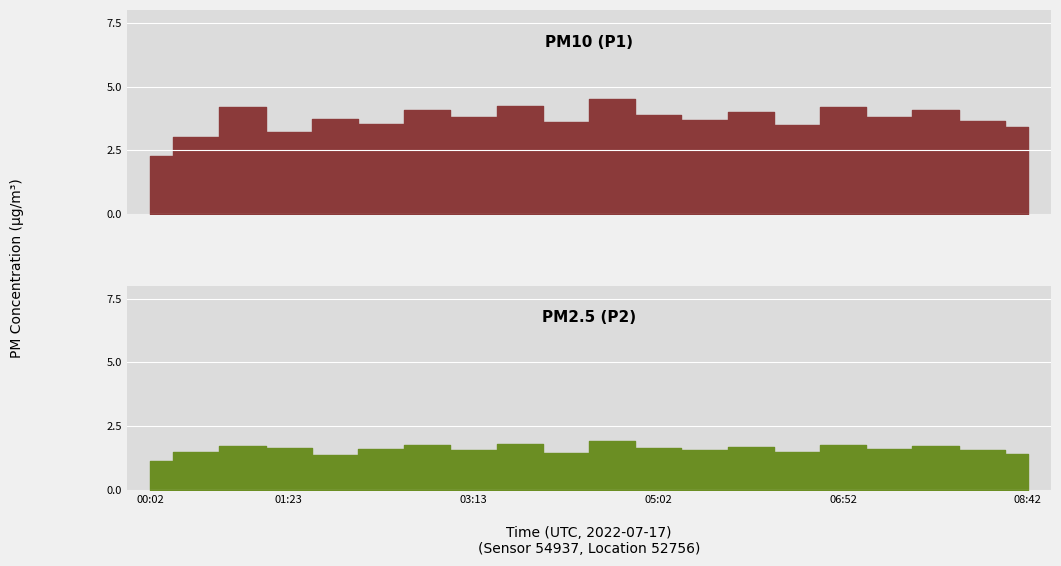

List the series in order of their peak value, highest first.

P1, P2